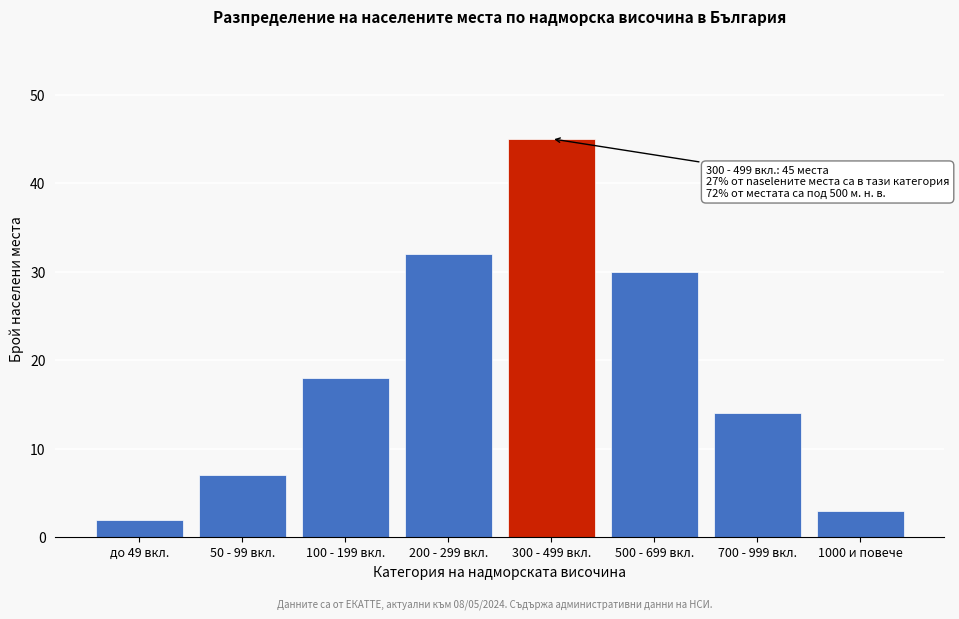

Reading right to left, list all the values displayed in this chart.

1000 и повече=3	700 - 999 вкл.=14	500 - 699 вкл.=30	300 - 499 вкл.=45	200 - 299 вкл.=32	100 - 199 вкл.=18	50 - 99 вкл.=7	до 49 вкл.=2